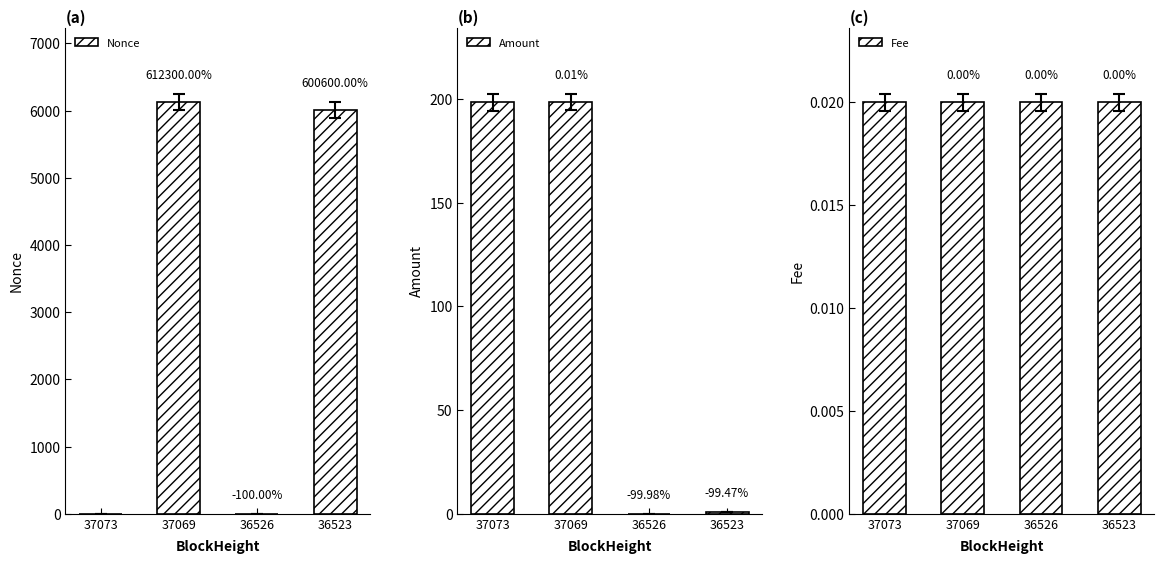

Which category has the lowest value across all series?

36526